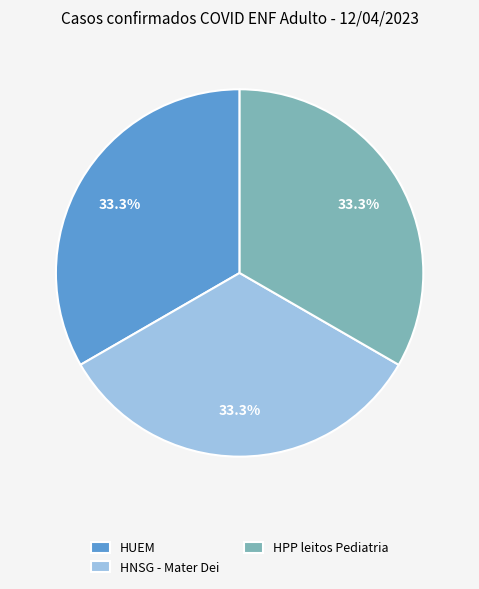

Does any single category account for the majority?

No